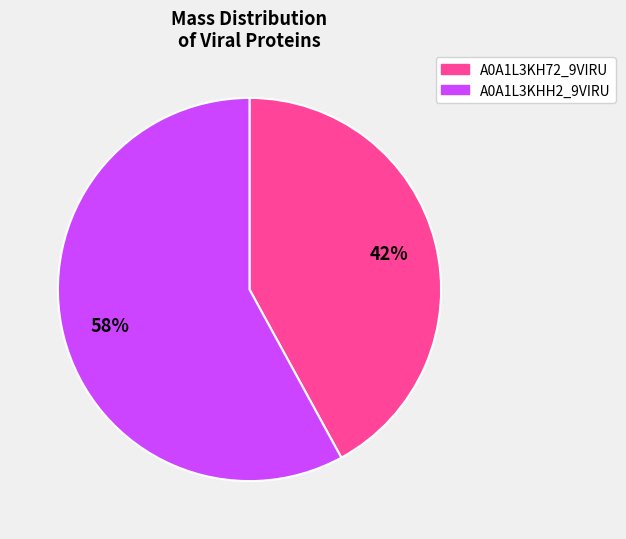

Rank the categories by value from lowest to highest.

A0A1L3KH72_9VIRU, A0A1L3KHH2_9VIRU